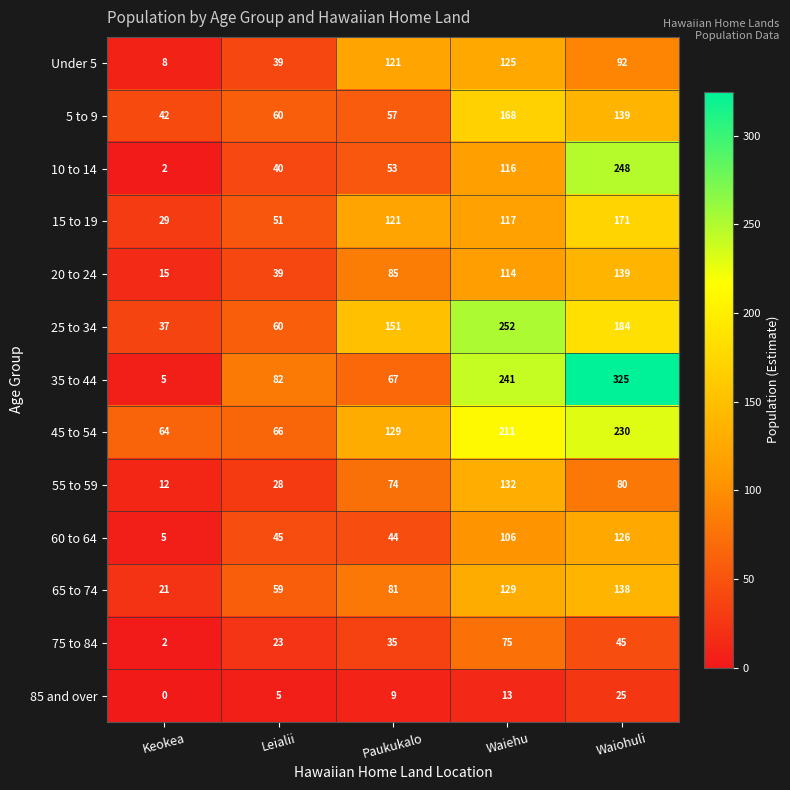

Which series changed the most between Keokea and Paukukalo?

25 to 34